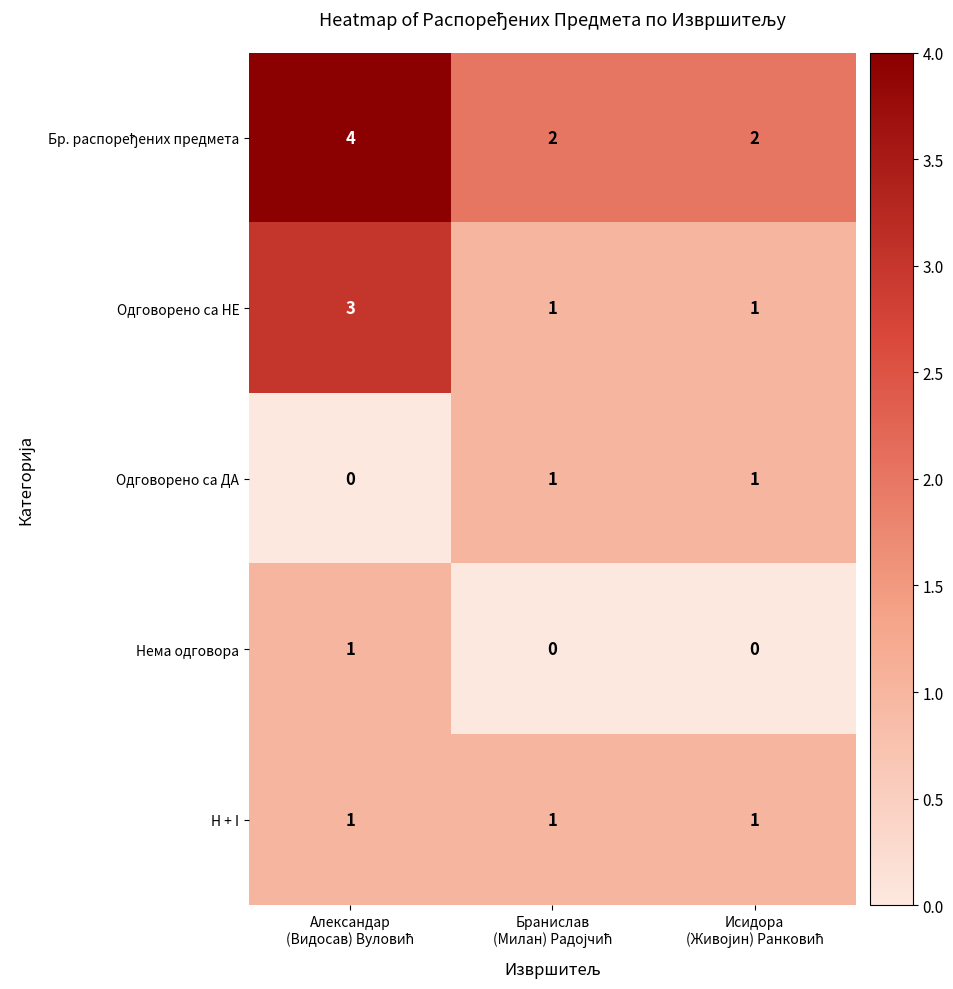

What is the sum of all H + I values?

3